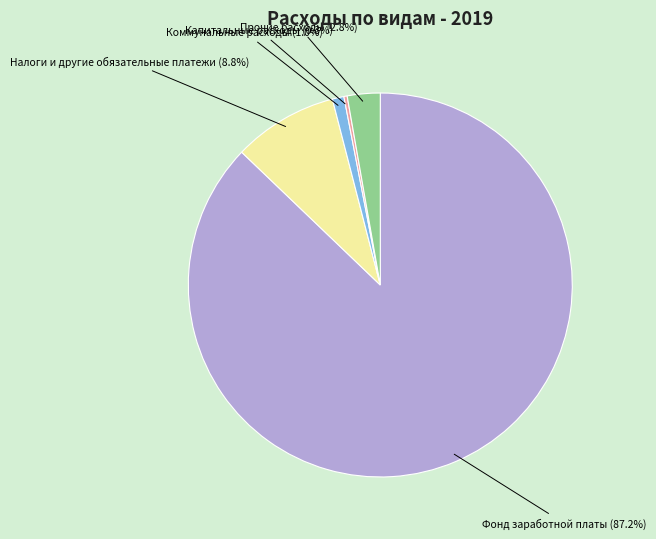

Is there a majority slice in this chart?

Yes